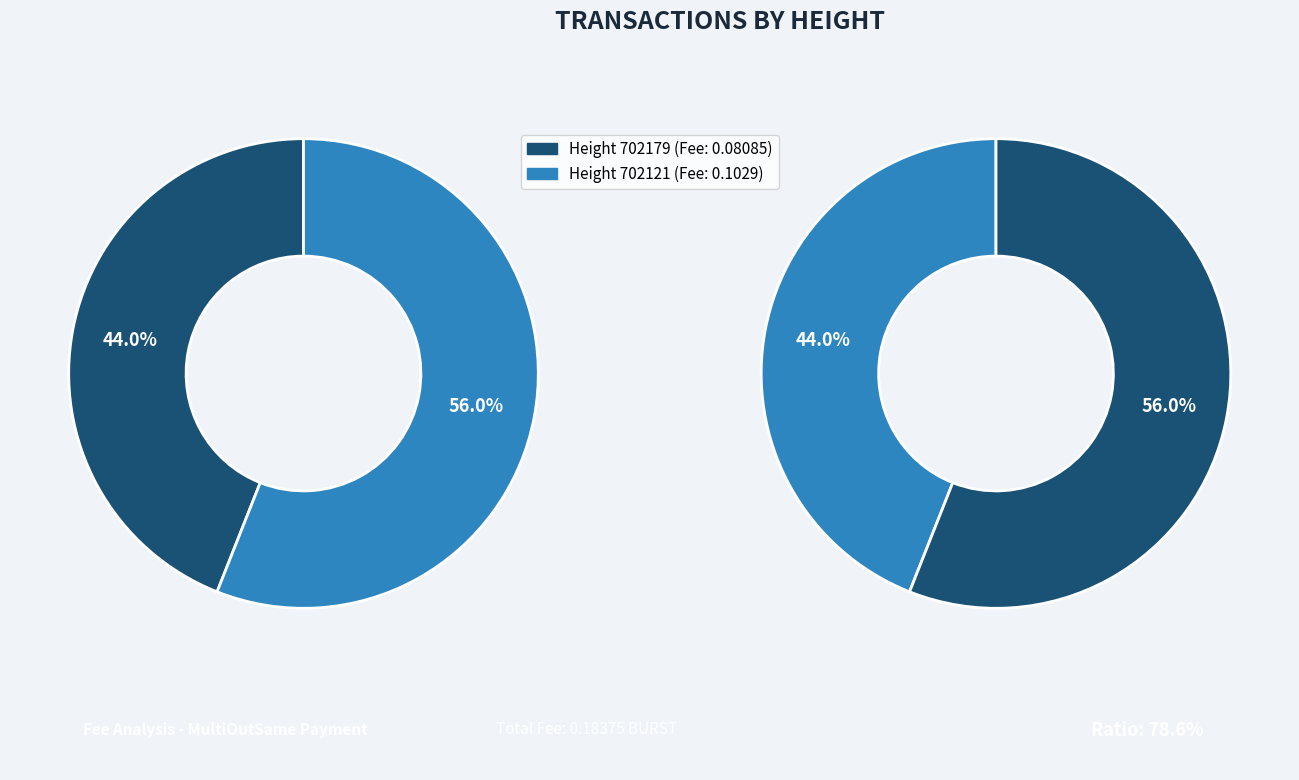

Does any single category account for the majority?

Yes